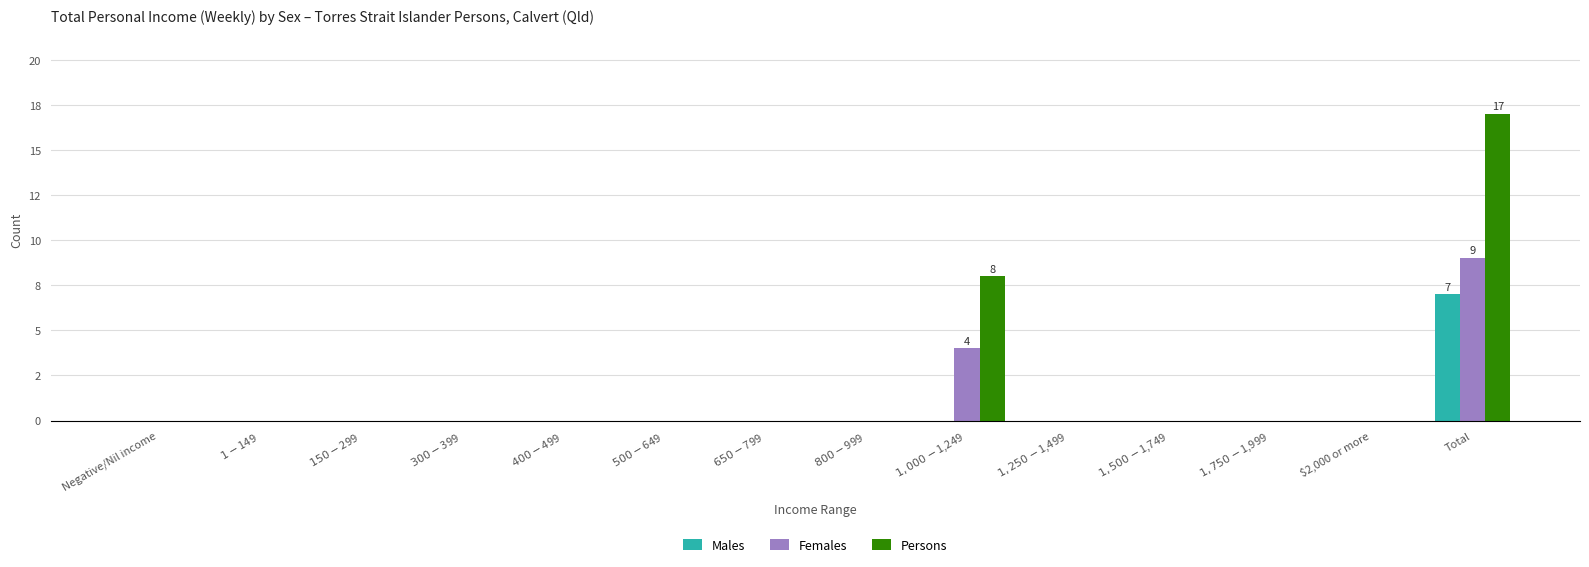

Does the chart contain stacked bars?

No